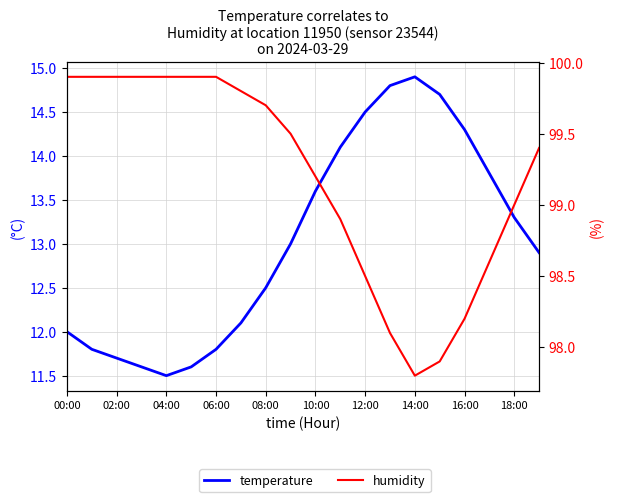

Is the value of humidity at 18:00 greater than the value of temperature at 00:00?

Yes